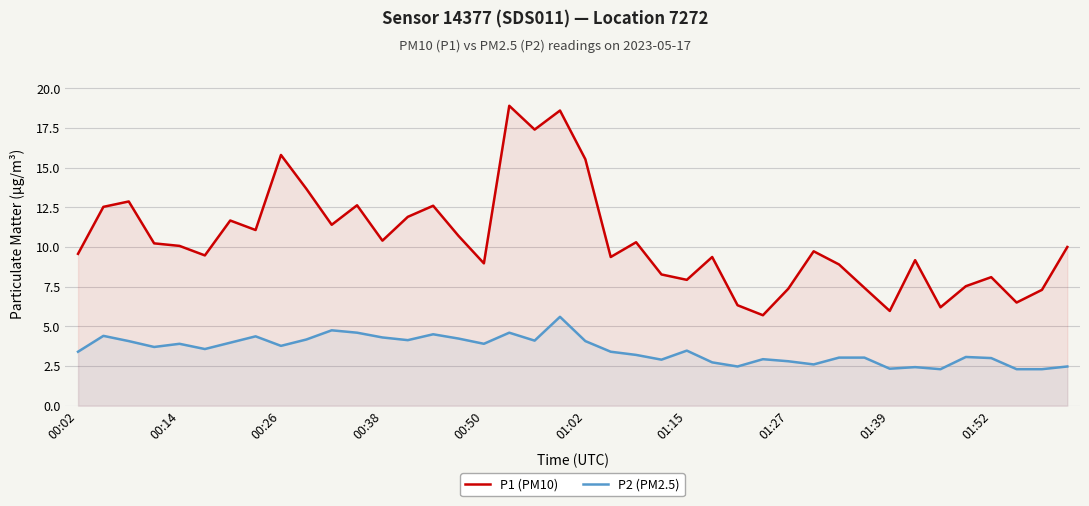

The P2 (PM2.5) series shows 3.0 at 01:52. True or false?

True